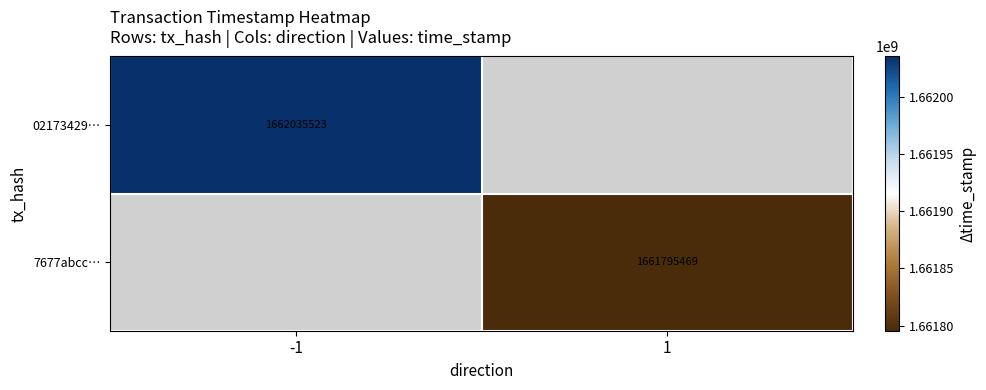

The value of 7677abcc… at 1 is 1143089181. True or false?

False